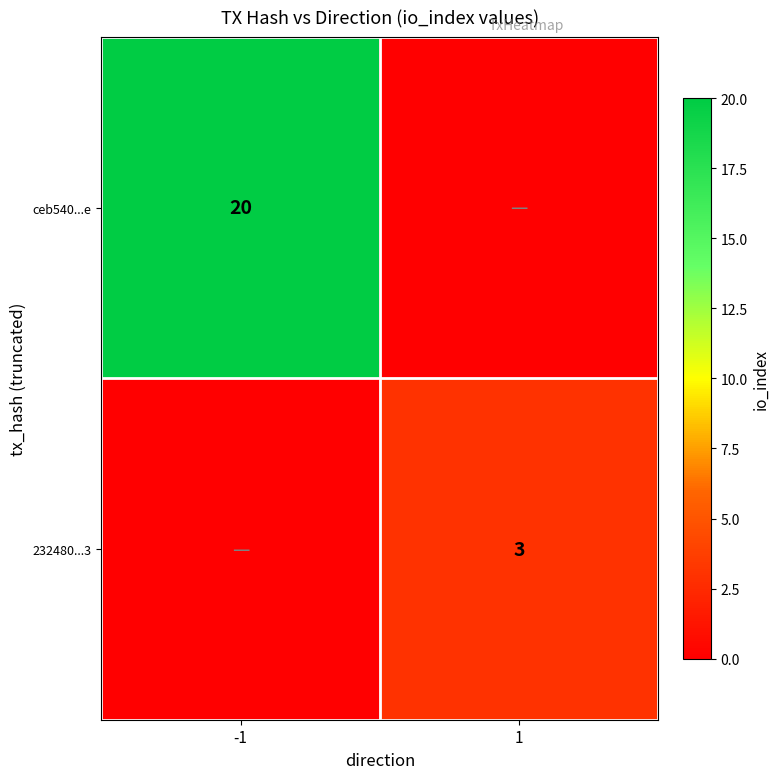

True or false: 232480...3 has a value of 5 at 1.

False